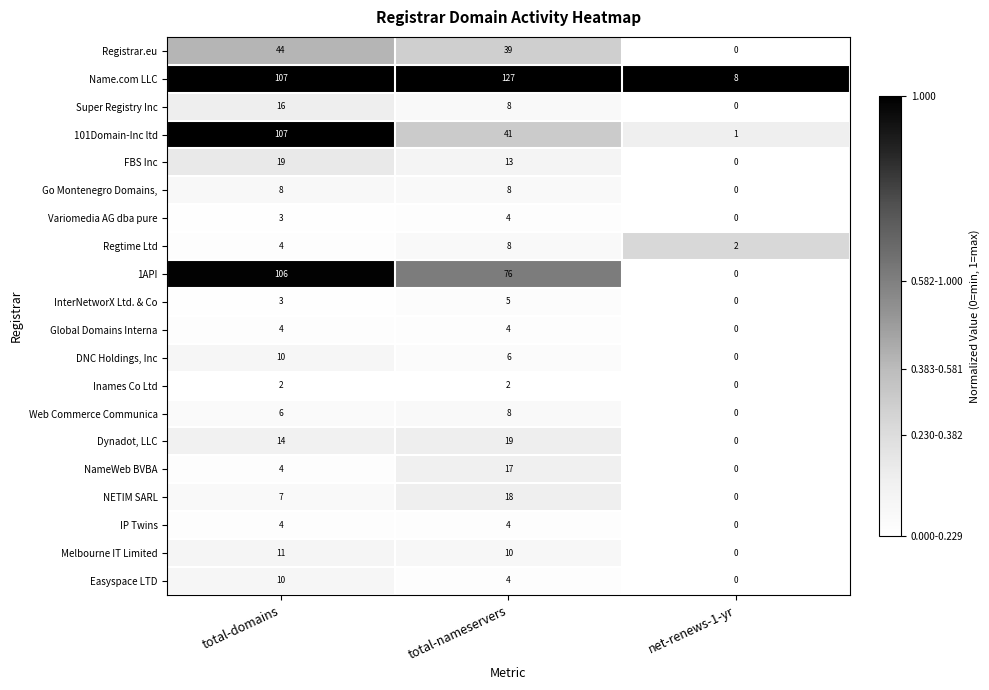

Which series has the largest total across all categories?

Name.com LLC